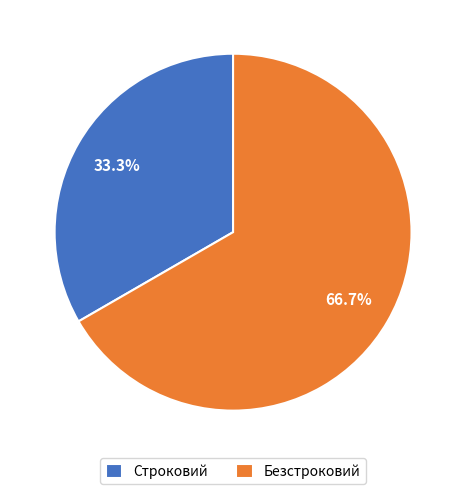

Approximately how many times larger is the value at Безстроковий compared to Строковий?

2.0